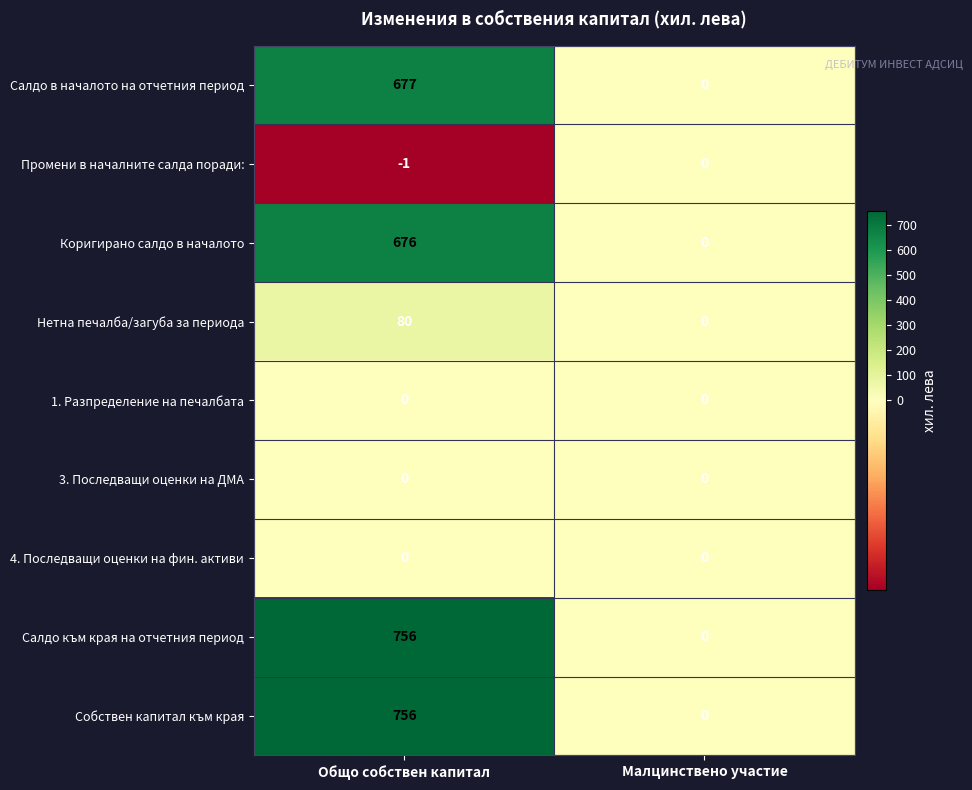

Reading left to right, extract all data points from this chart.

Салдо в началото на отчетния период: Общо собствен капитал=677	Малцинствено участие=0
Промени в началните салда поради:: Общо собствен капитал=-1	Малцинствено участие=0
Коригирано салдо в началото: Общо собствен капитал=676	Малцинствено участие=0
Нетна печалба/загуба за периода: Общо собствен капитал=80	Малцинствено участие=0
1. Разпределение на печалбата: Общо собствен капитал=0	Малцинствено участие=0
3. Последващи оценки на ДМА: Общо собствен капитал=0	Малцинствено участие=0
4. Последващи оценки на фин. активи: Общо собствен капитал=0	Малцинствено участие=0
Салдо към края на отчетния период: Общо собствен капитал=756	Малцинствено участие=0
Собствен капитал към края: Общо собствен капитал=756	Малцинствено участие=0